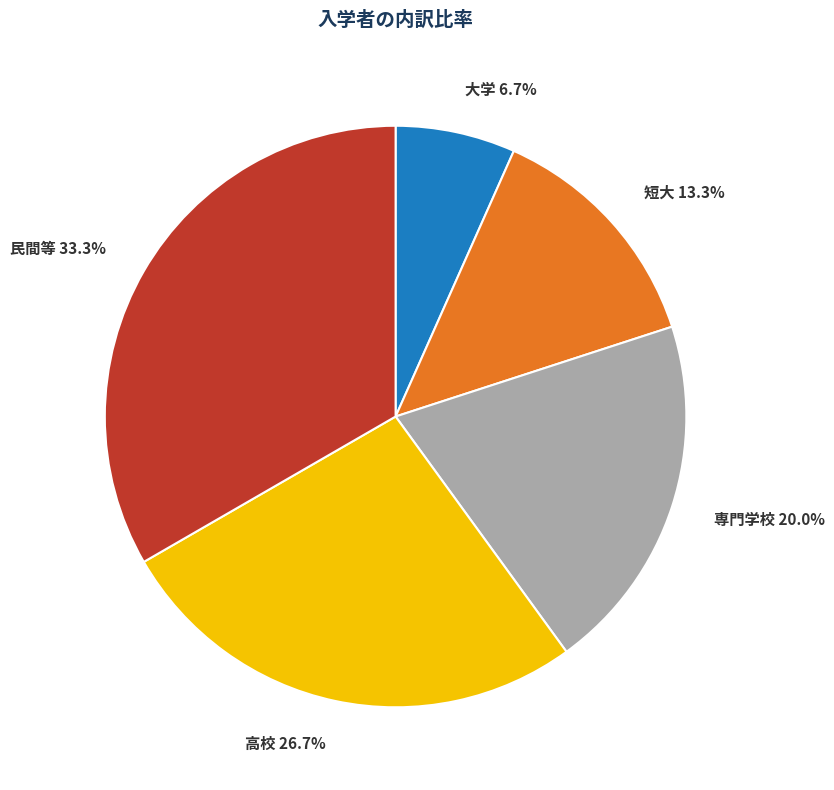

To the nearest percent, what portion does 大学 represent?

7%